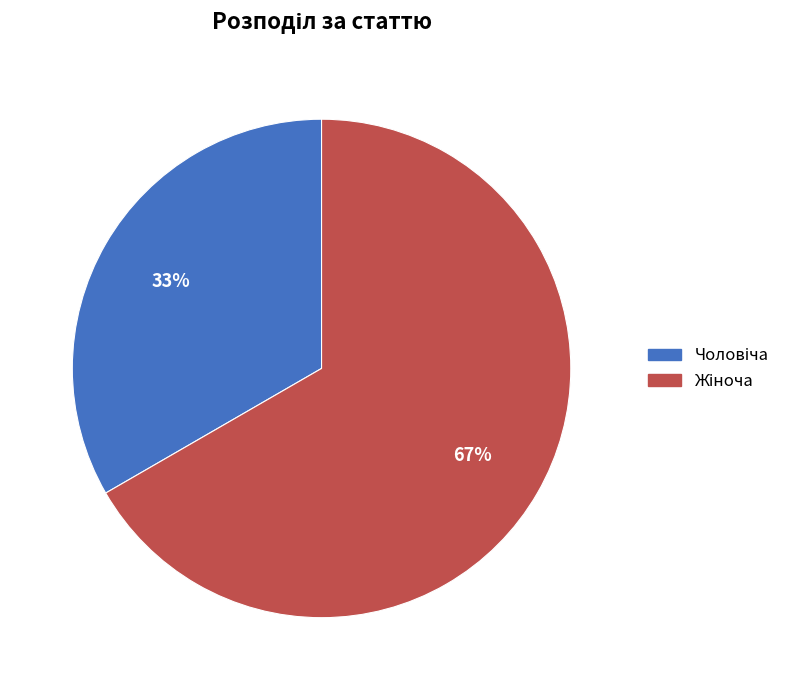

Is there any slice that represents more than half of the pie?

Yes